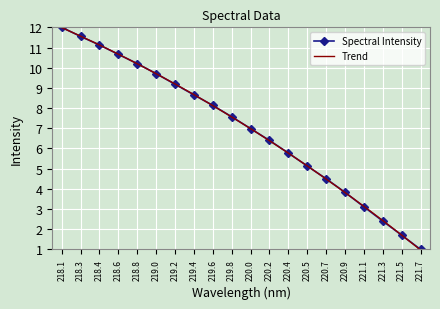

True or false: Spectral Intensity has more than 2 points higher than both neighbors.

False